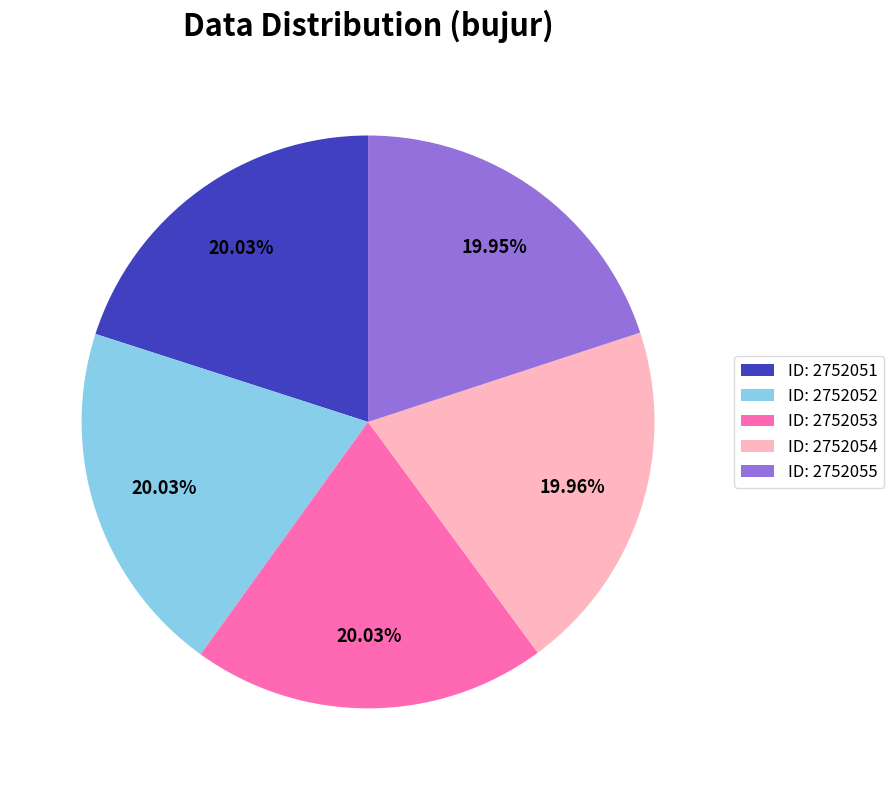

Approximately how many times larger is the value at ID: 2752055 compared to ID: 2752051?

1.0